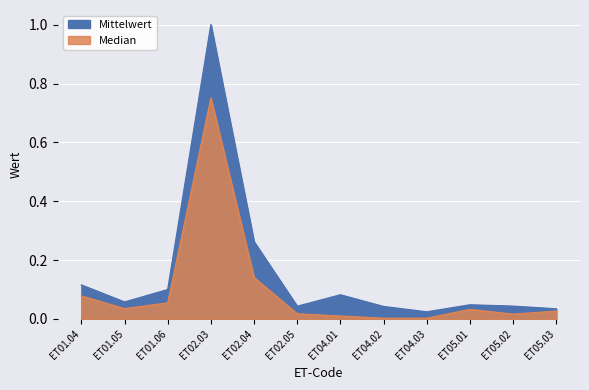

List the labels in order of Median value, largest first.

ET02.03, ET02.04, ET01.04, ET01.06, ET01.05, ET05.01, ET05.03, ET02.05, ET05.02, ET04.01, ET04.02, ET04.03